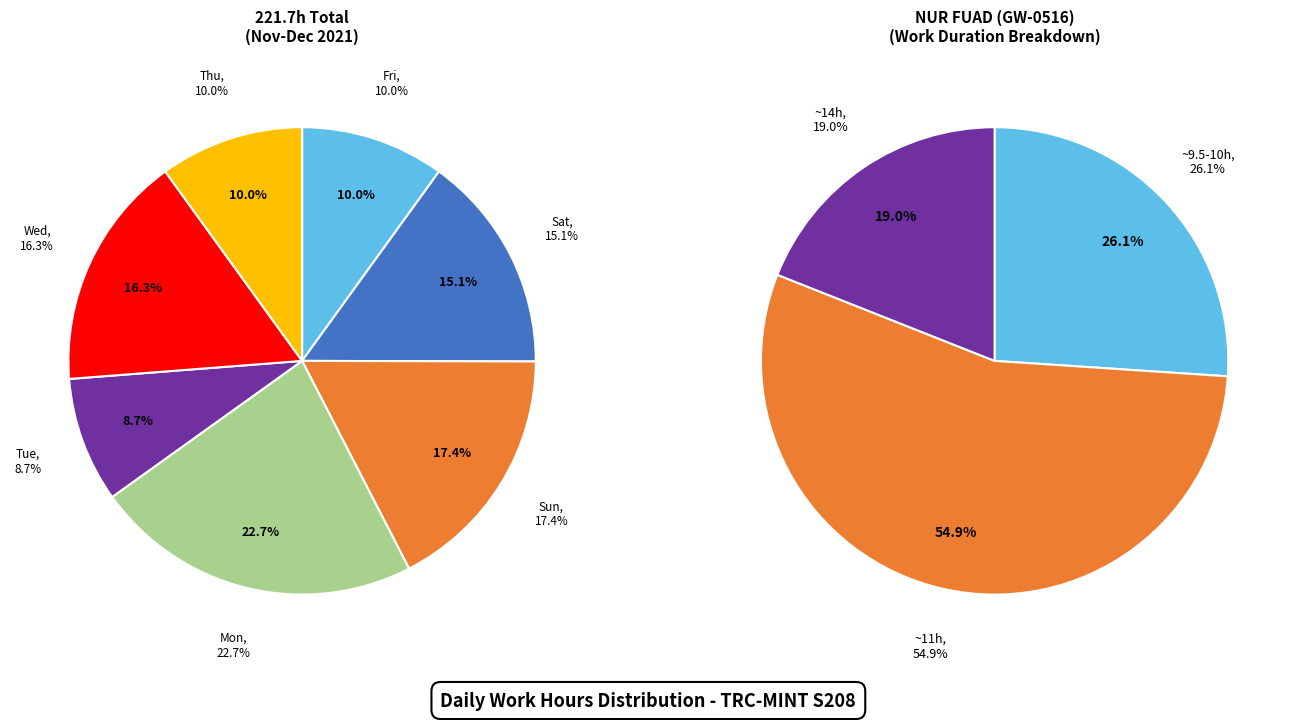

Between 17-Fri and 18-Sat, which is larger?

18-Sat